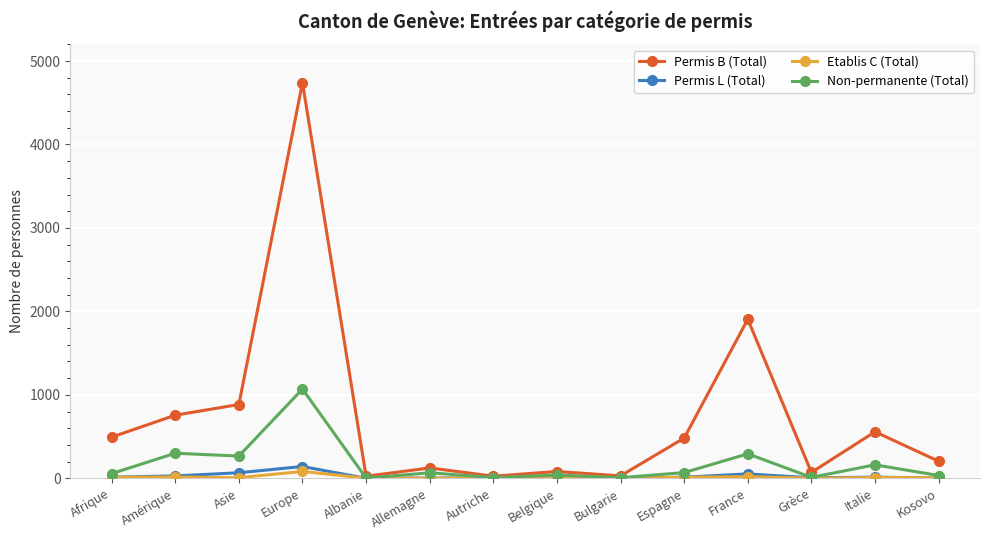

At which label does Etablis C (Total) first exceed 7?

Afrique